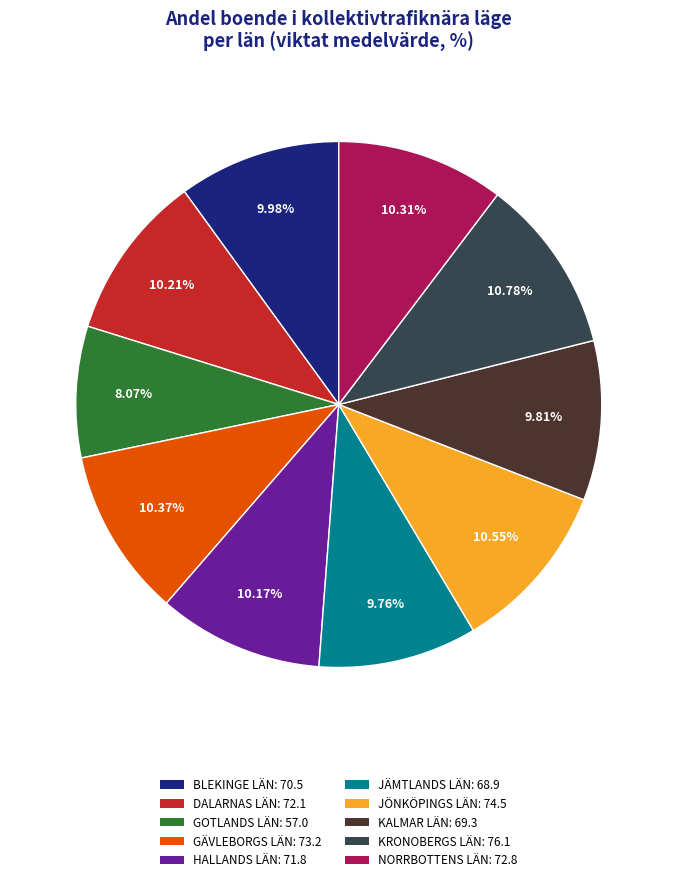

What is the smallest slice in the pie chart?

GOTLANDS LÄN